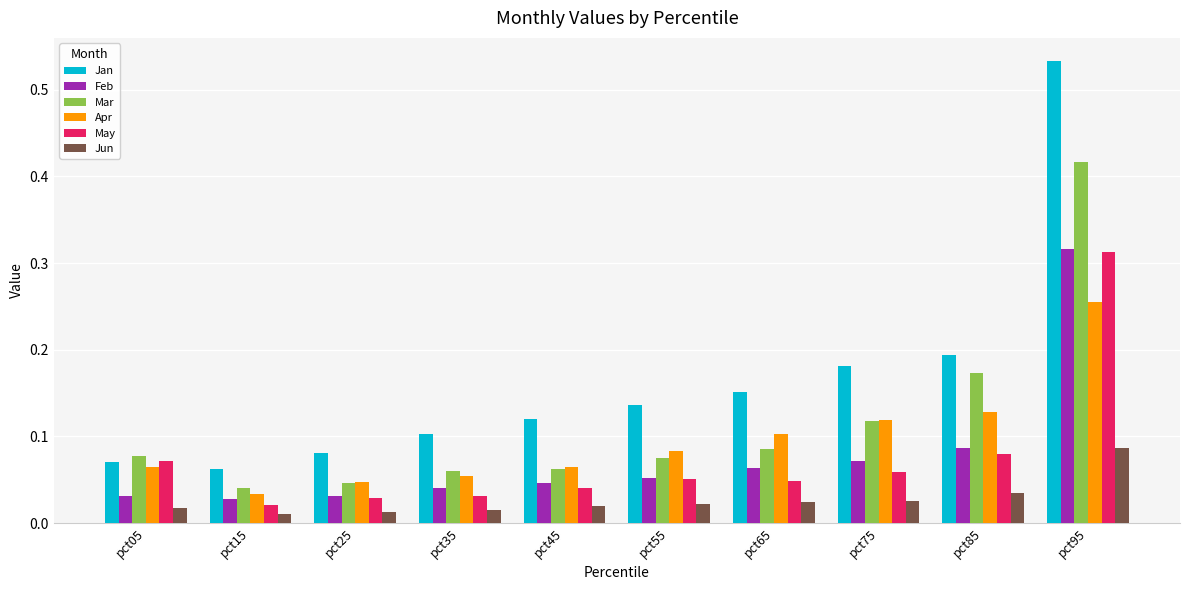

Between pct25 and pct95, which series saw the biggest shift?

Jan